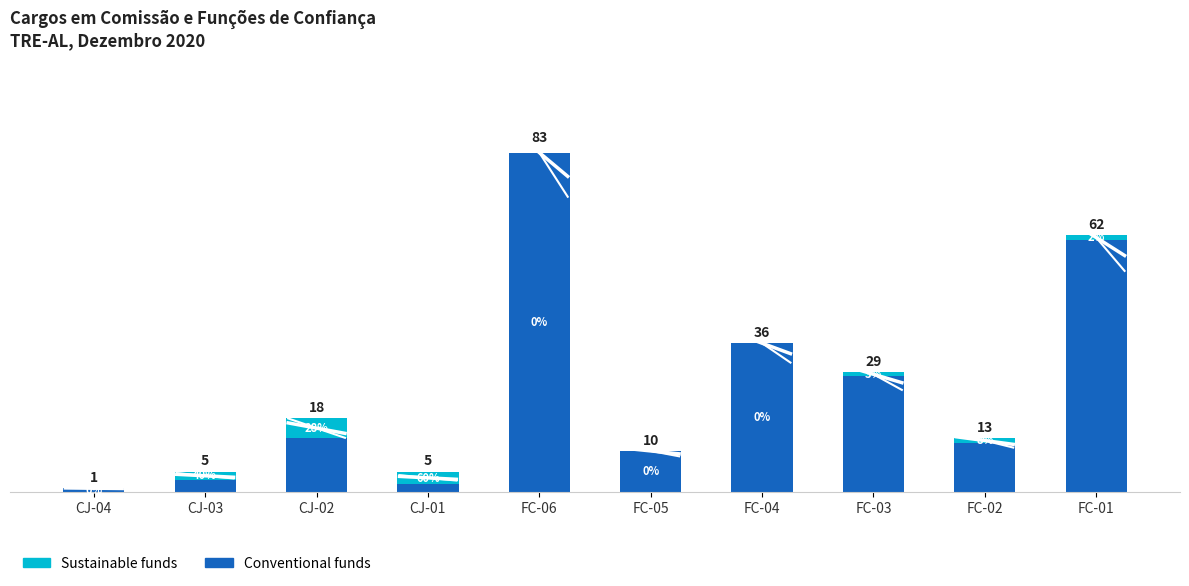

At which category is the sum across all series the highest?

FC-06